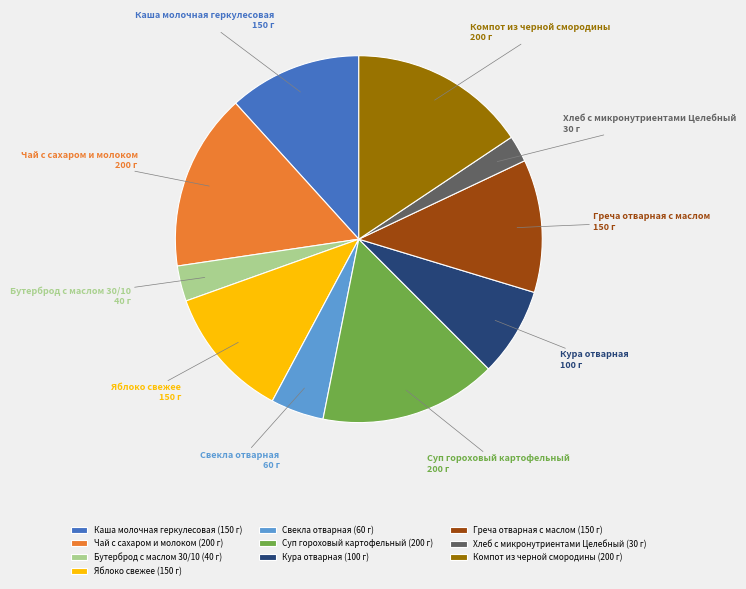

How many segments does this pie chart have?

10